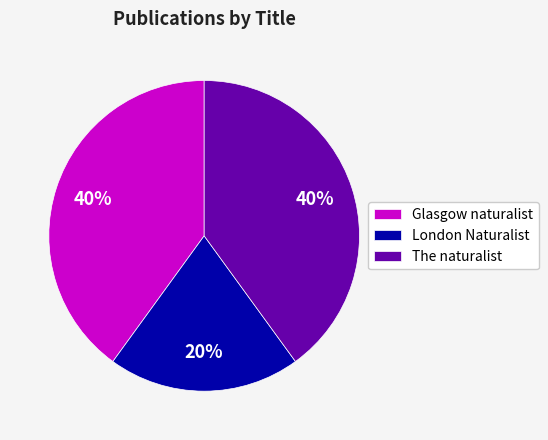

To the nearest percent, what percentage of the pie is Glasgow naturalist?

40%